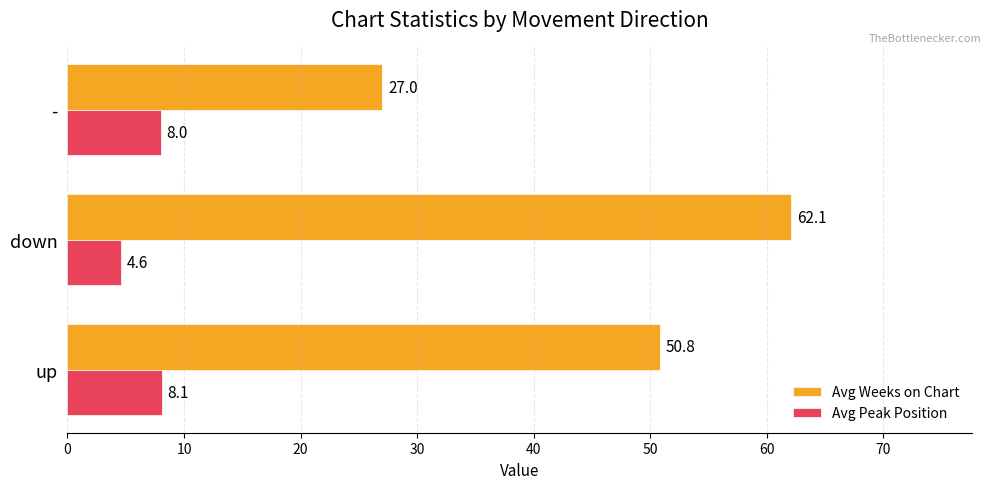

What are all the series names shown in the legend?

Avg Weeks on Chart, Avg Peak Position